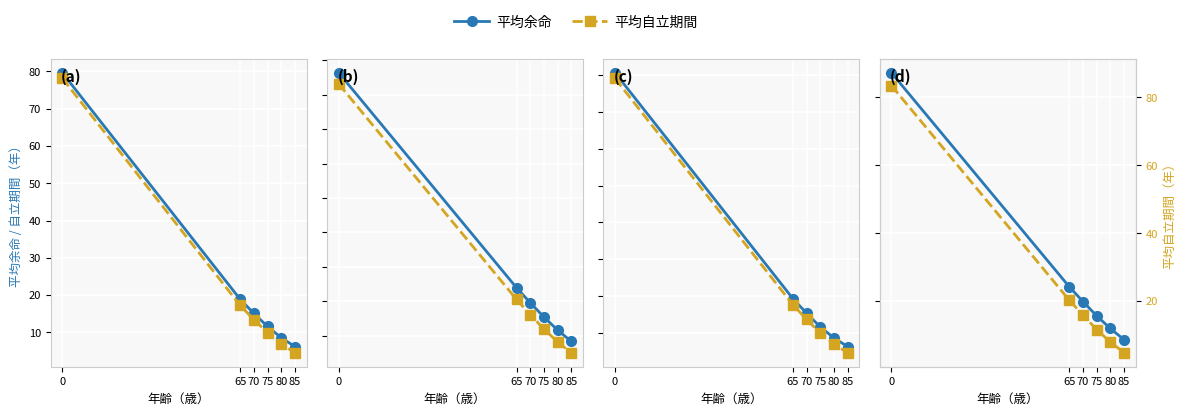

The 平均自立期間 series shows 83.4 at 0. True or false?

True